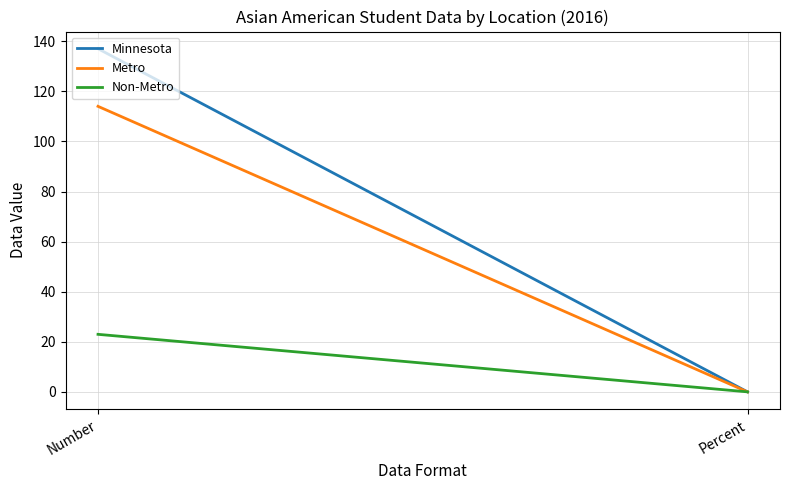

What is the label of the 2nd point from the right?

Number